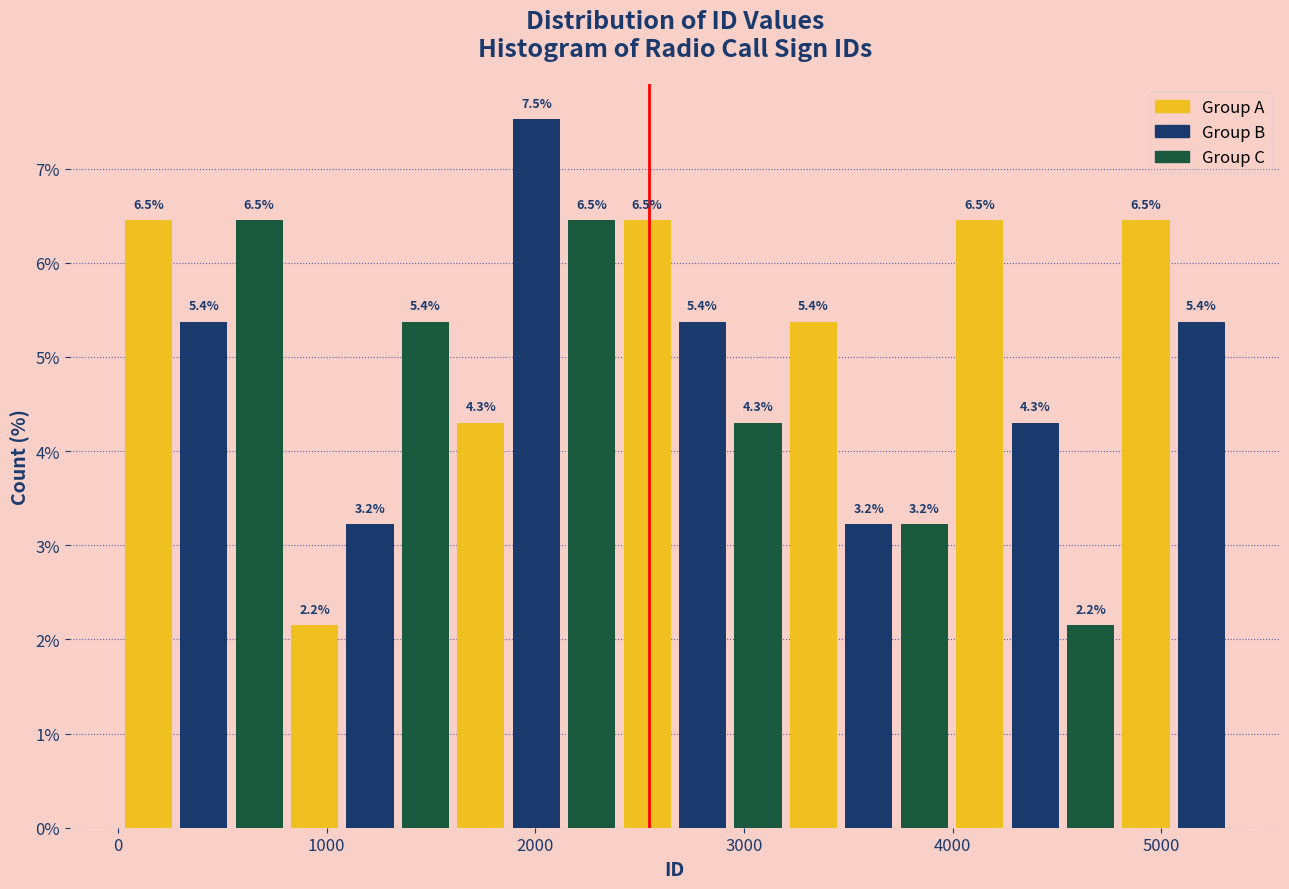

Around what value on the x-axis is the tallest bar? Give the approximate position of its centre, as read against the axis.

2000